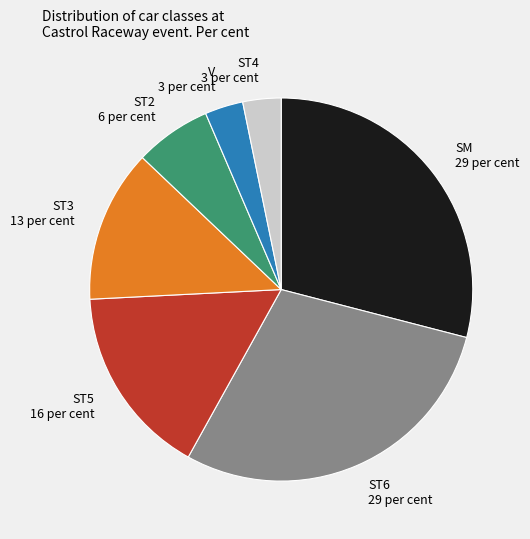

Combined, do ST3 13 per cent and ST5 16 per cent account for over 50%?

No